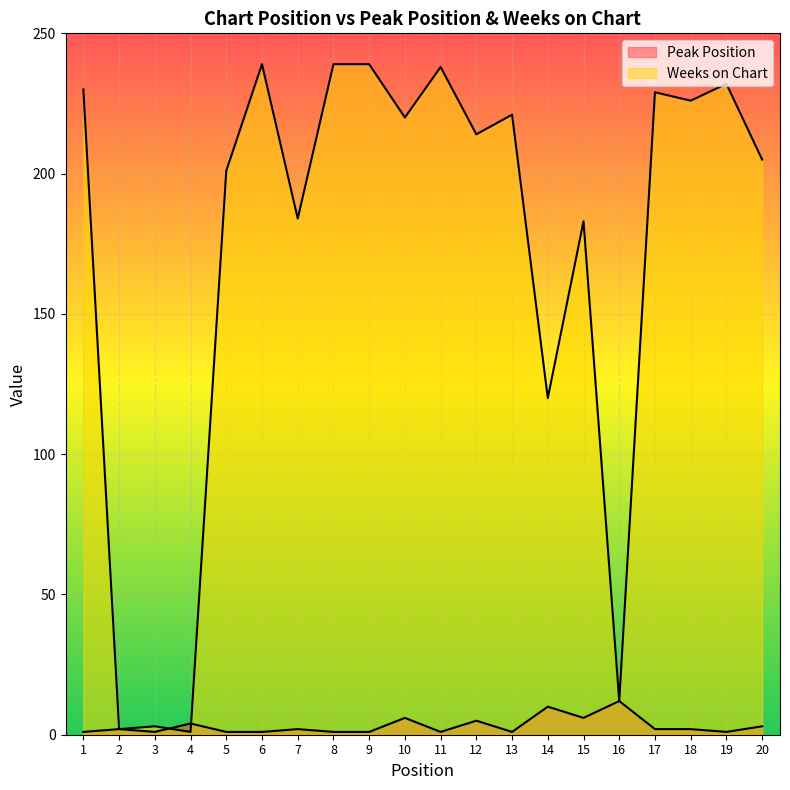

At how many categories does at least one series exceed 133?

15